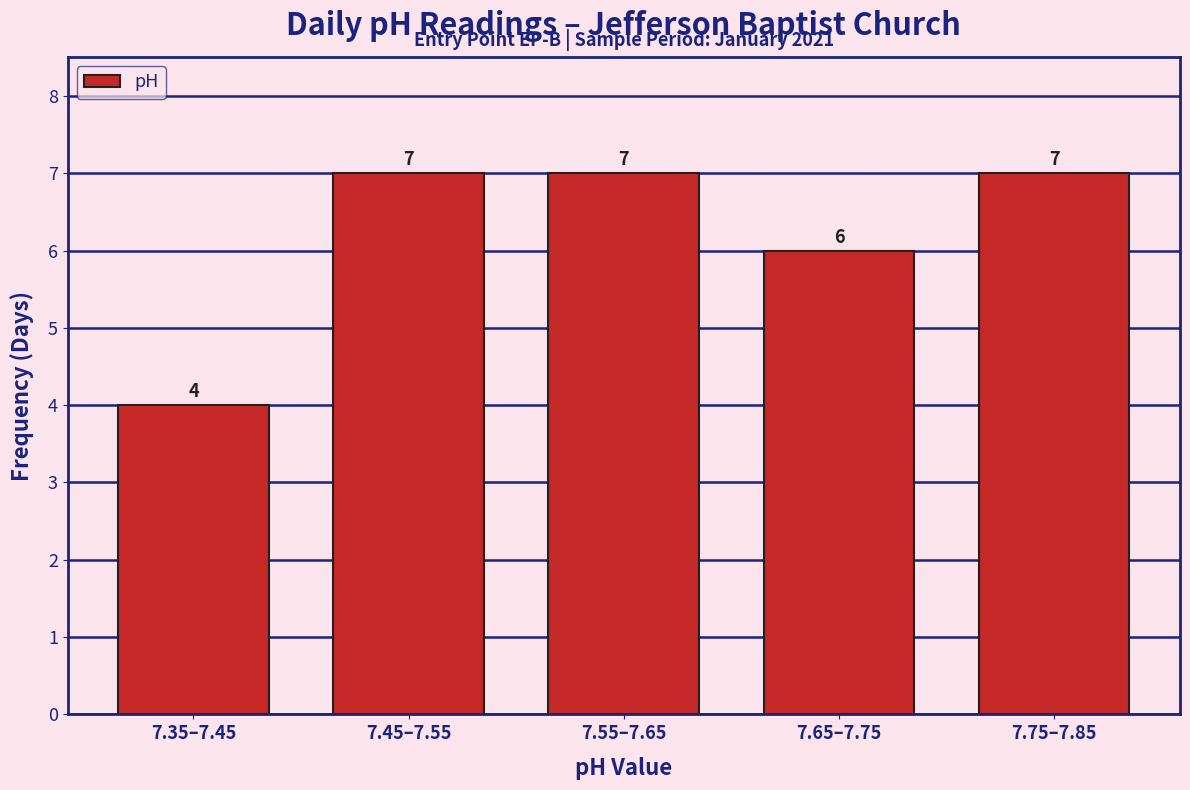

Reading left to right, what are all the values shown in this chart?

4	7	7	6	7